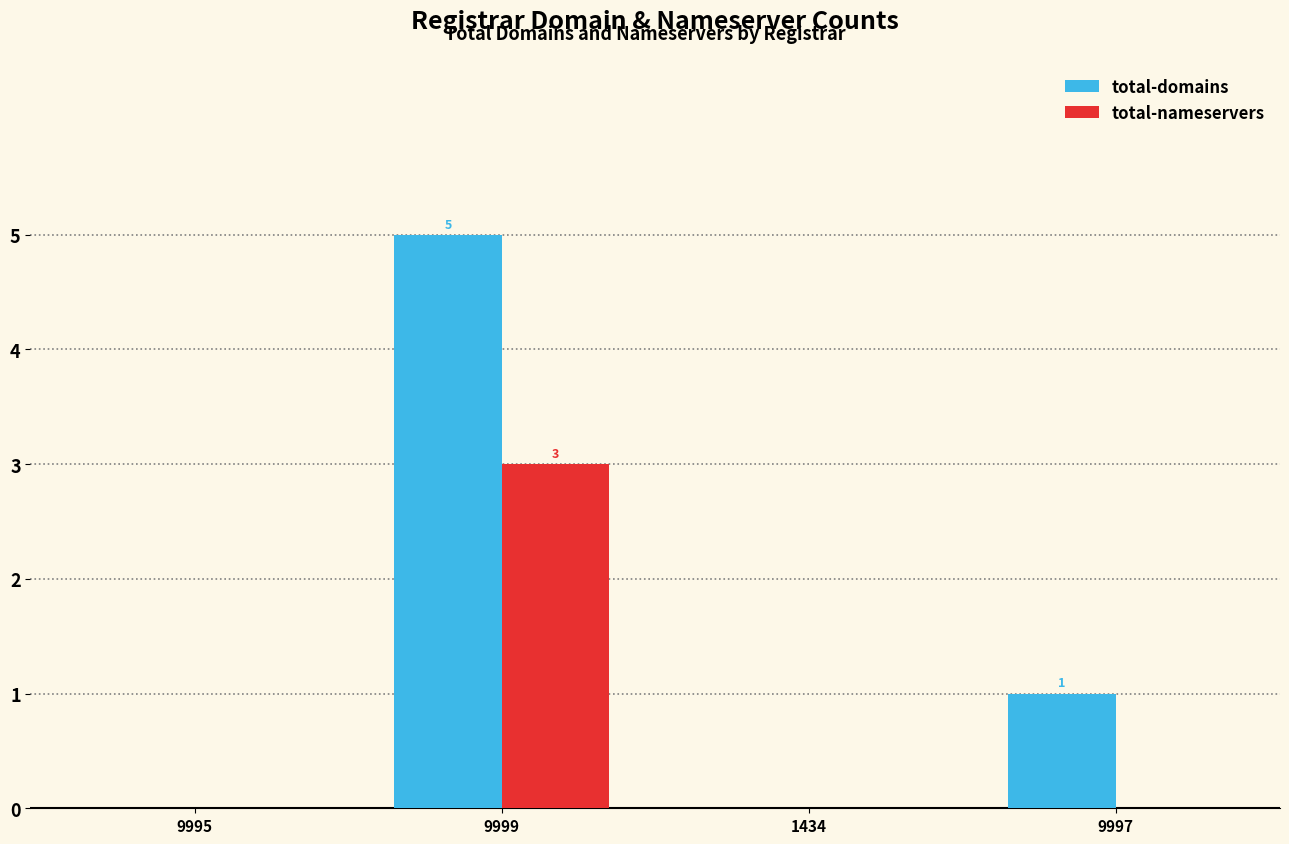

The total-nameservers series shows 2 at 1434. True or false?

False